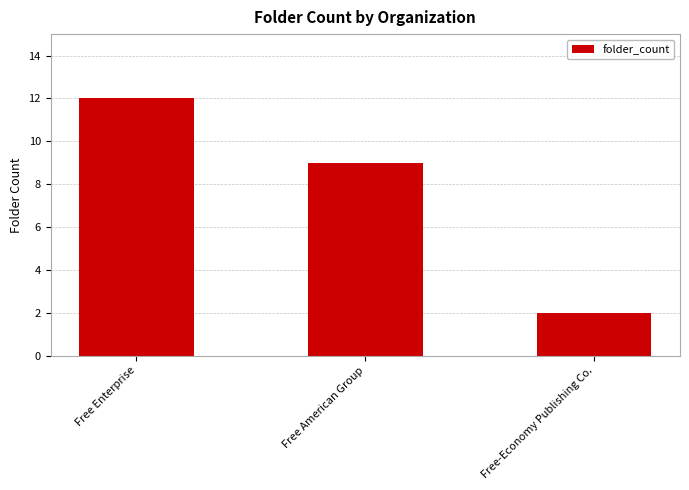

What is the average value?

8